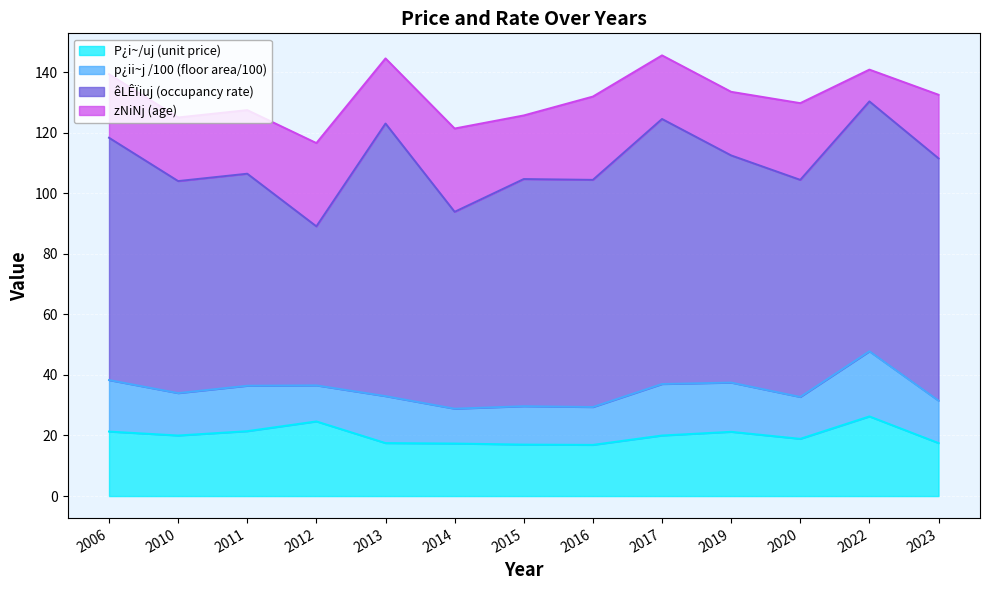

At which label does Rate (kcal/u) first exceed 75?

2006